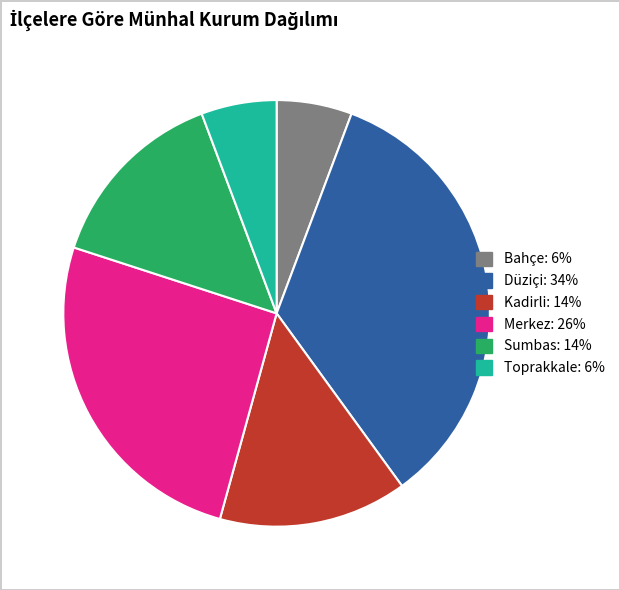

Is there a majority slice in this chart?

No